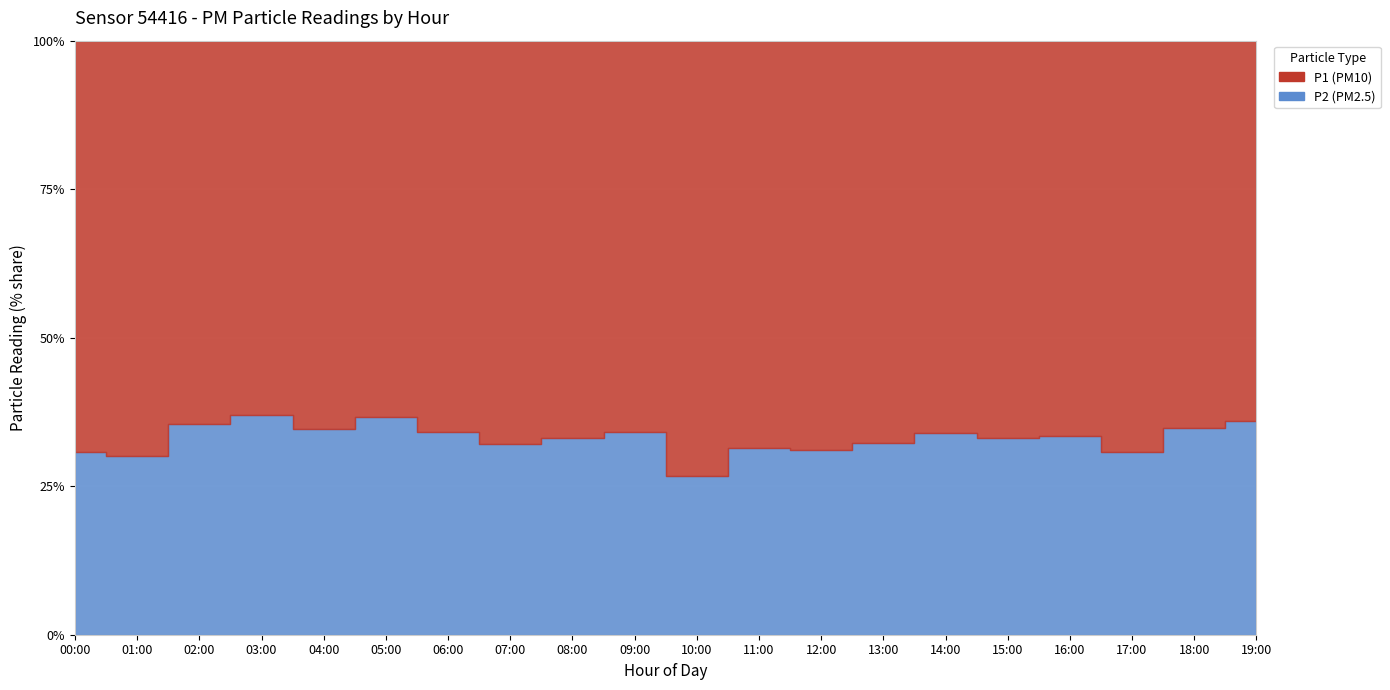

What position from the right is 03:00?

17